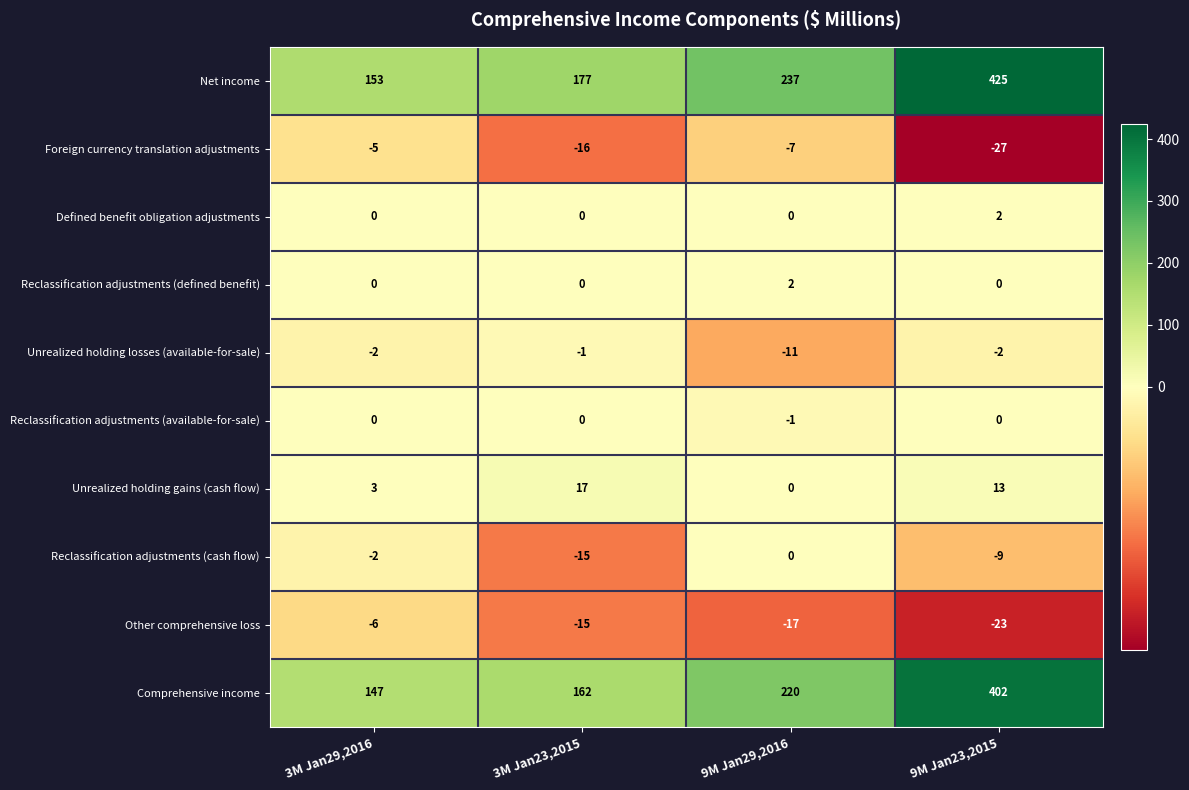

Which series has the widest spread of values?

Net income